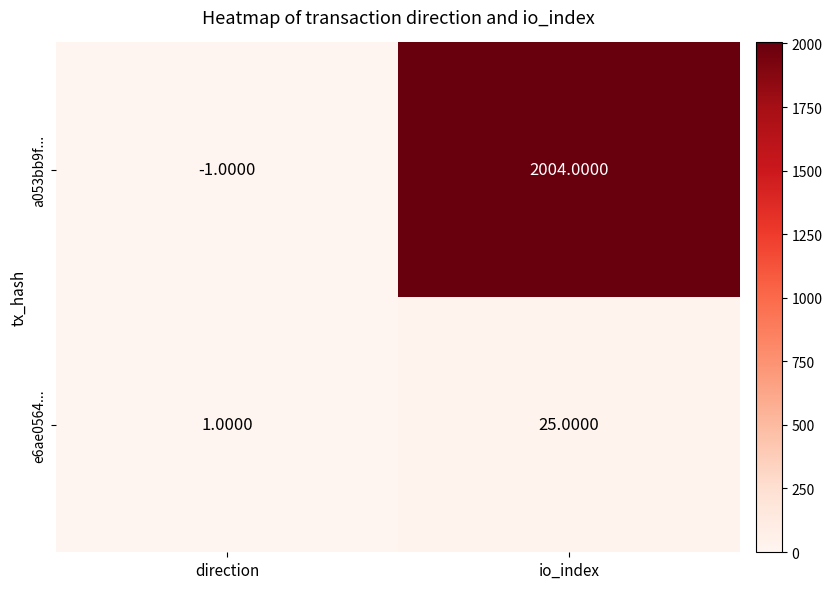

At which label does e6ae0564... reach its peak?

io_index